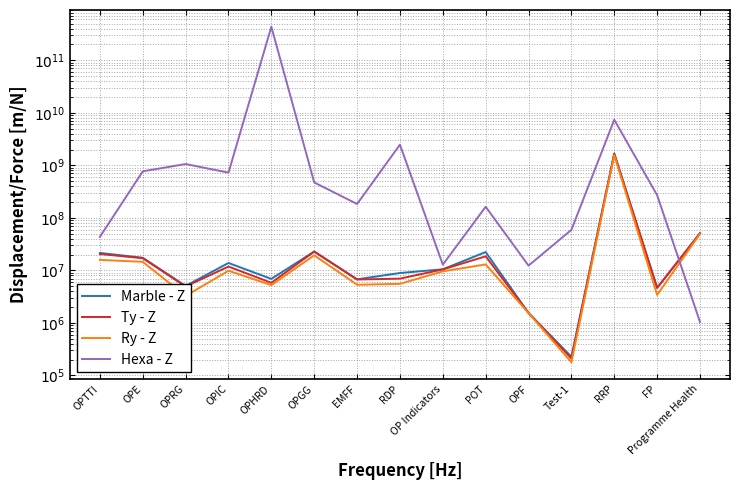

Is this an area chart (filled region under the line)?

No